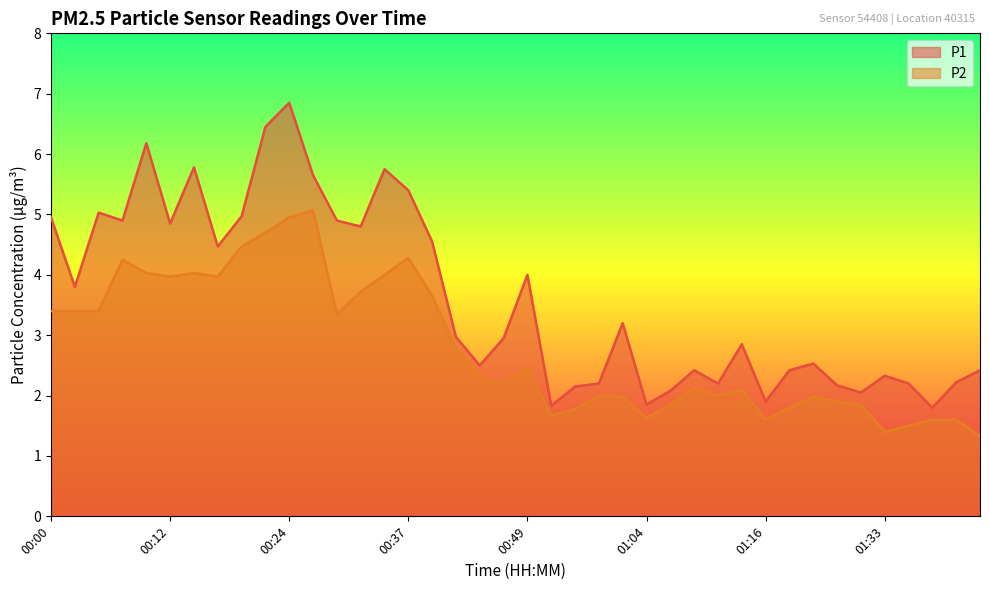

Which label corresponds to the smallest value in the chart?

01:42